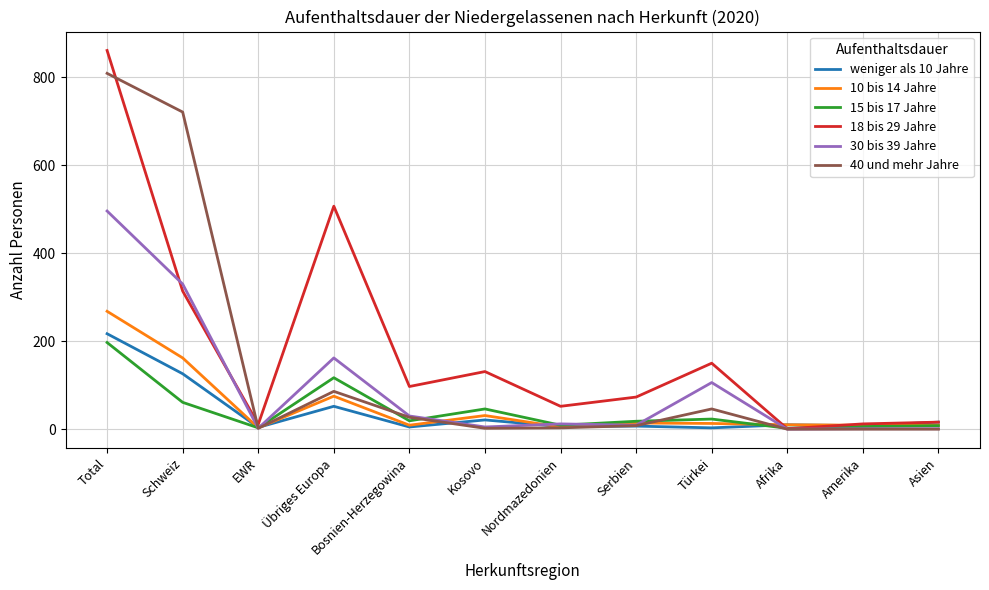

Which label corresponds to the largest value in the chart?

Total